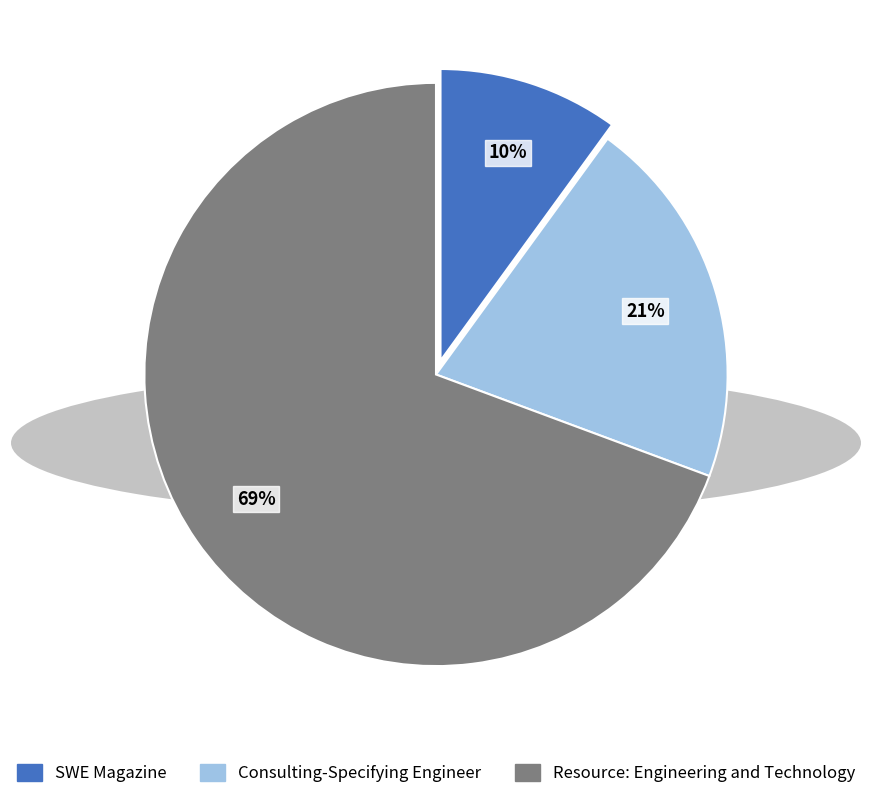

Approximately how many times larger is the value at Resource: Engineering and Technology compared to SWE Magazine?

6.9